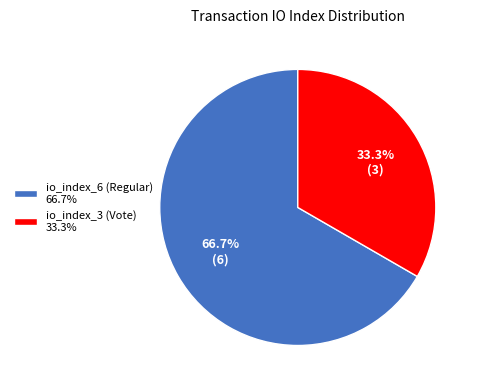

Which category has the smallest portion of the pie?

io_index_3 (Vote)